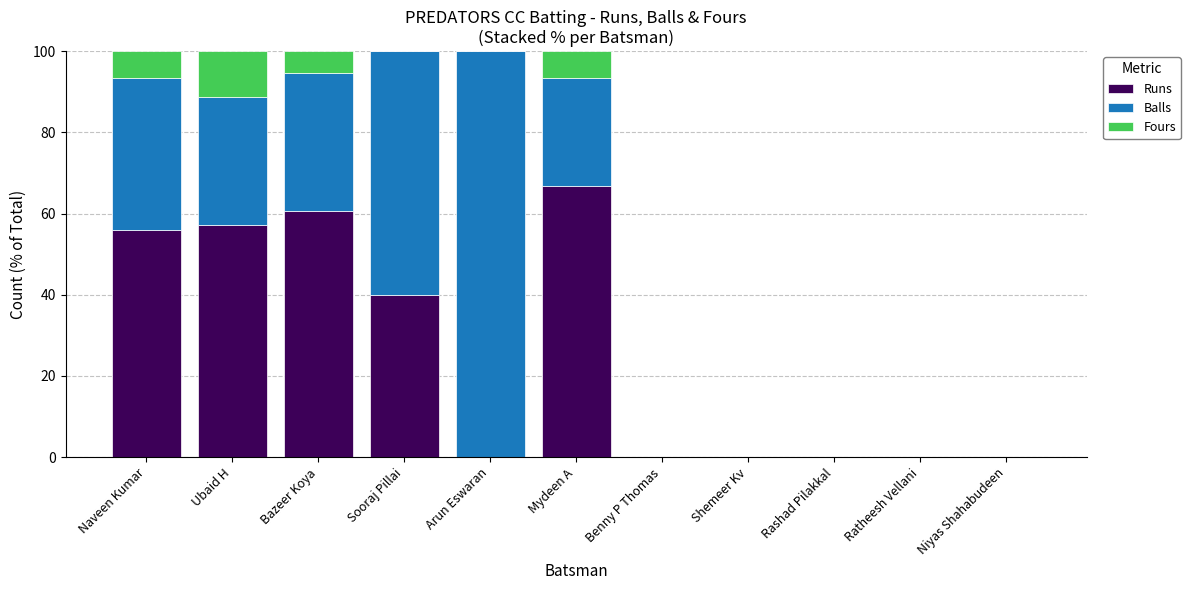

What is the approximate value of Runs at Sooraj Pillai?

40.0